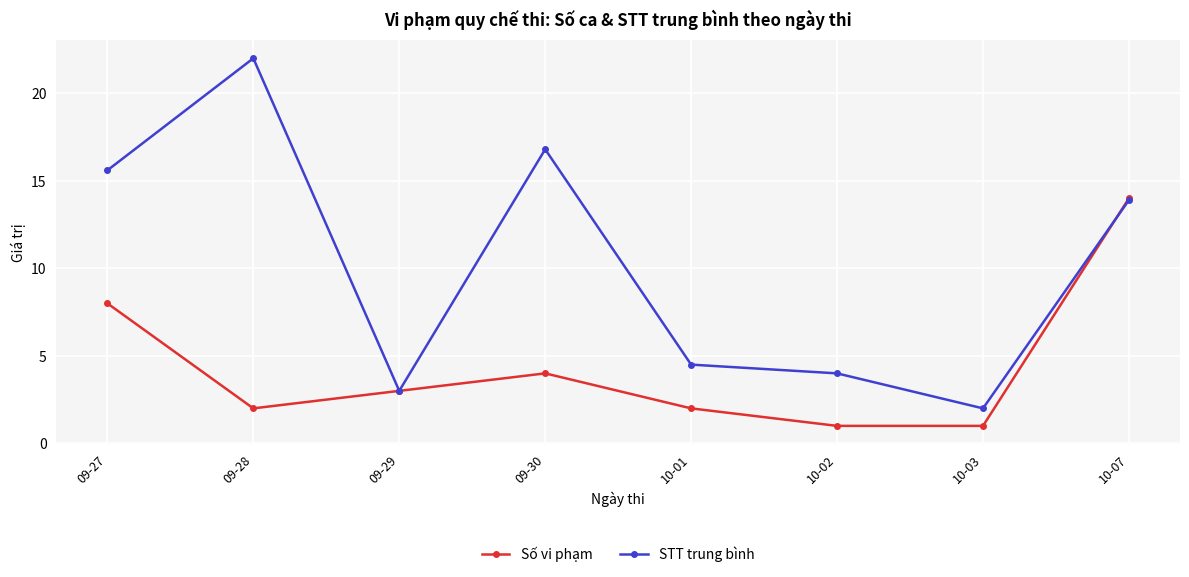

How many lines are shown in the chart?

2